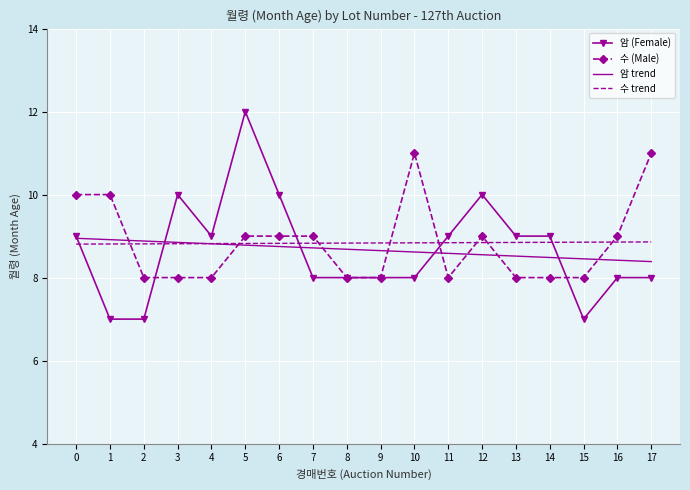

True or false: 암 (Female) has a value of 2.2 at 15.

False